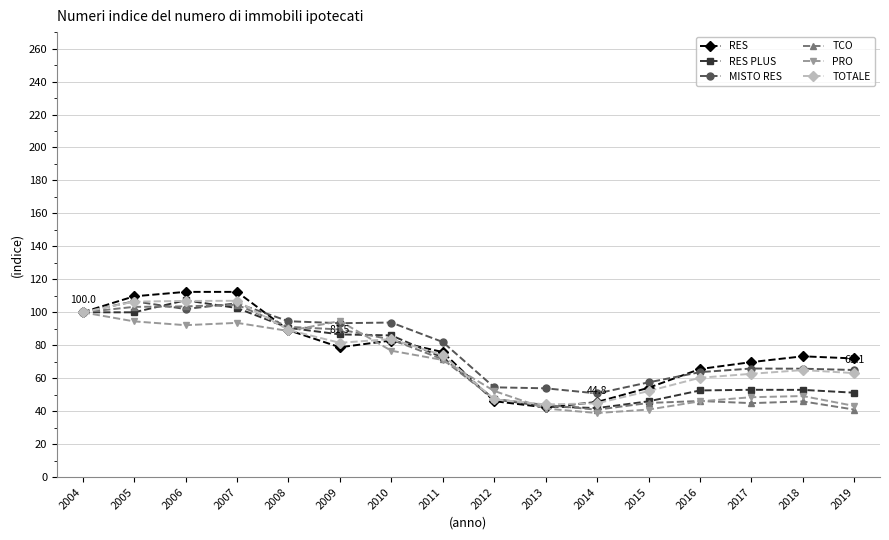

Which series changed the most between 2011 and 2016?

TCO